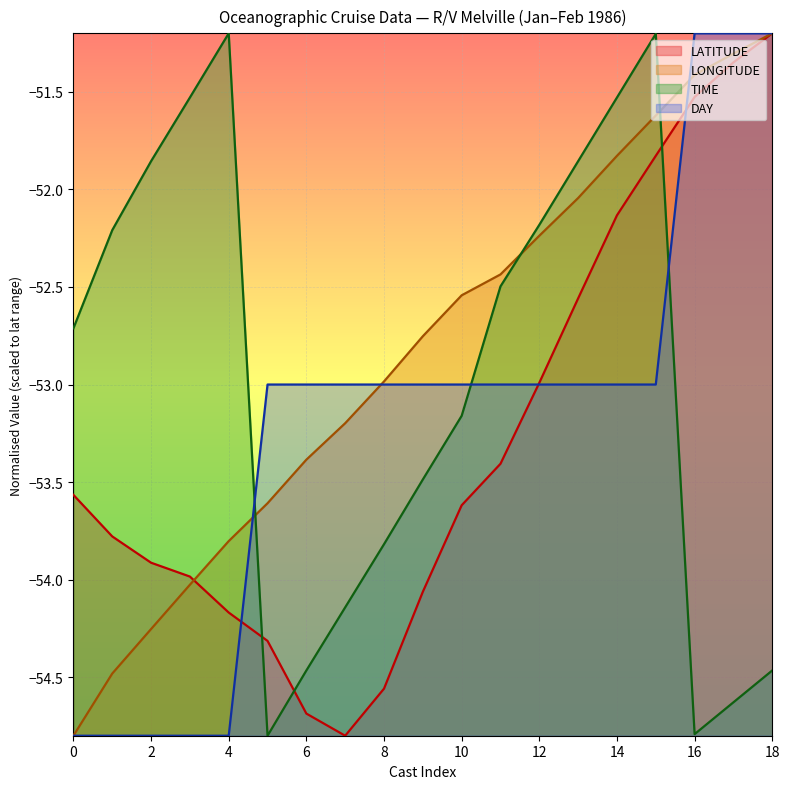

Reading left to right, transcribe all the data shown in this chart.

LATITUDE: -53.6	-53.8	-53.9	-54.0	-54.2	-54.3	-54.7	-54.8	-54.6	-54.1	-53.6	-53.4	-53.0	-52.6	-52.1	-51.8	-51.5	-51.3	-51.2
LONGITUDE: -54.8	-54.5	-54.3	-54.0	-53.8	-53.6	-53.4	-53.2	-53.0	-52.8	-52.5	-52.4	-52.2	-52.0	-51.8	-51.6	-51.4	-51.3	-51.2
TIME: -52.7	-52.2	-51.9	-51.5	-51.2	-54.8	-54.5	-54.1	-53.8	-53.5	-53.2	-52.5	-52.2	-51.9	-51.5	-51.2	-54.8	-54.6	-54.5
DAY: -54.8	-54.8	-54.8	-54.8	-54.8	-53.0	-53.0	-53.0	-53.0	-53.0	-53.0	-53.0	-53.0	-53.0	-53.0	-53.0	-51.2	-51.2	-51.2